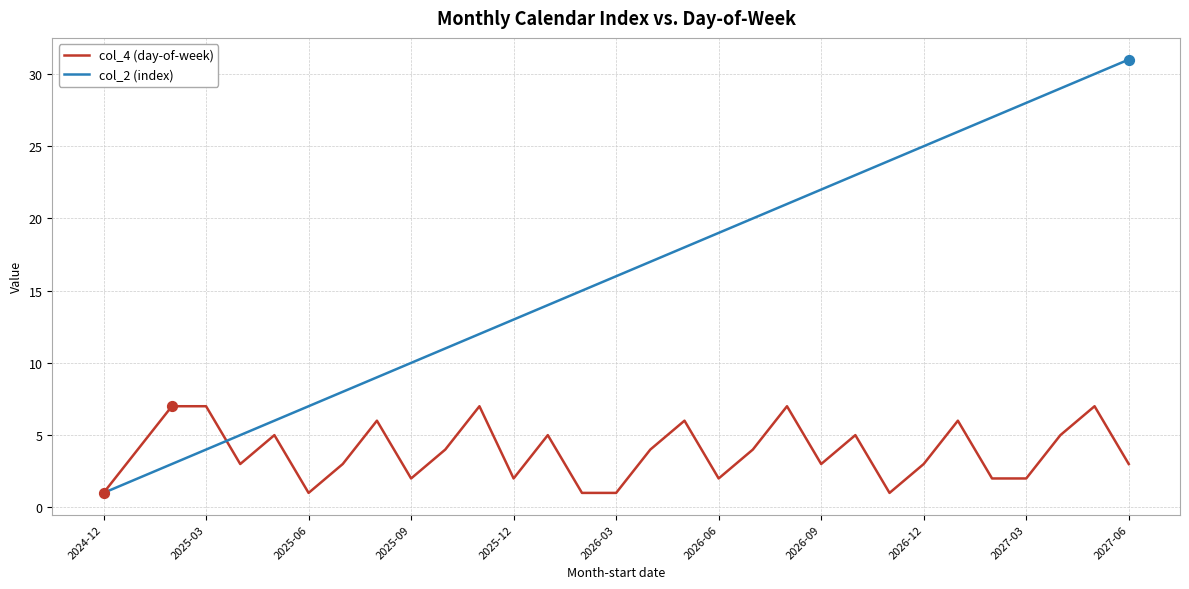

Which series has the largest total across all categories?

col_2 (index)